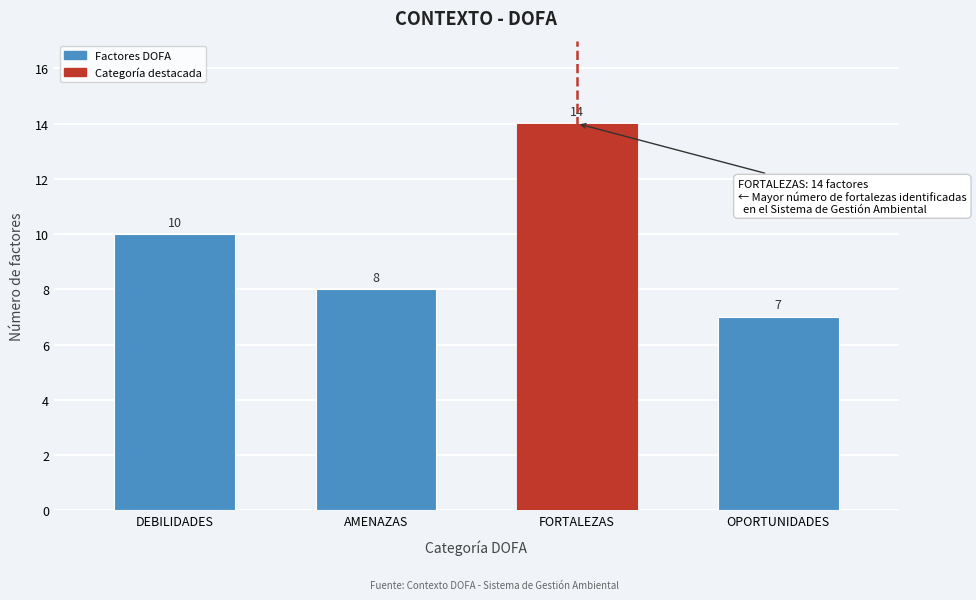

Reading left to right, list all the values displayed in this chart.

10	8	14	7